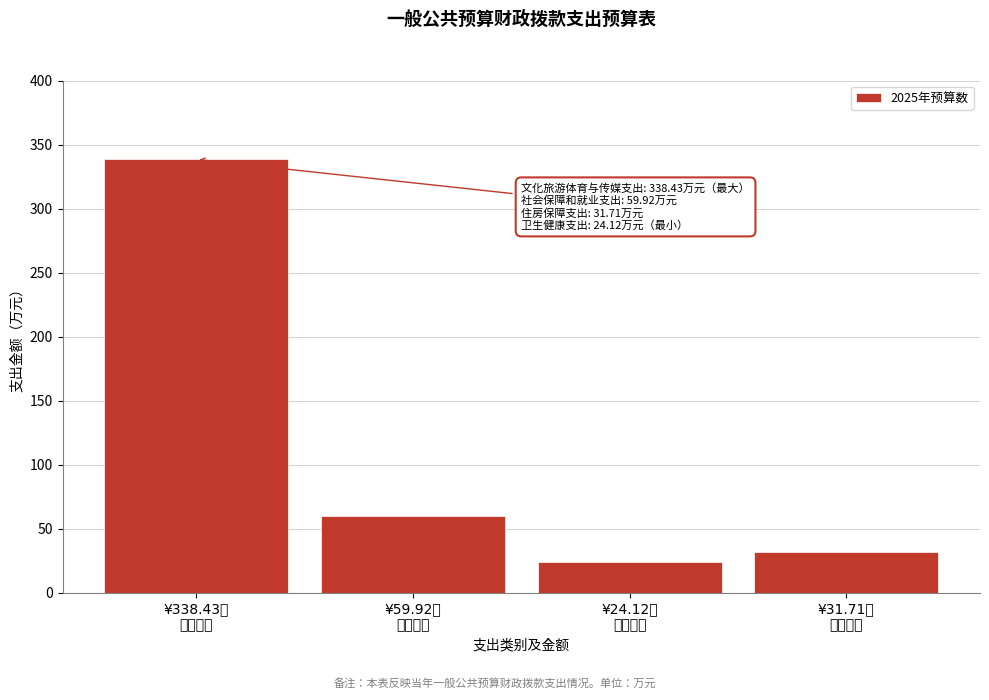

Reading right to left, extract all data points from this chart.

31.7	24.1	59.9	338.4